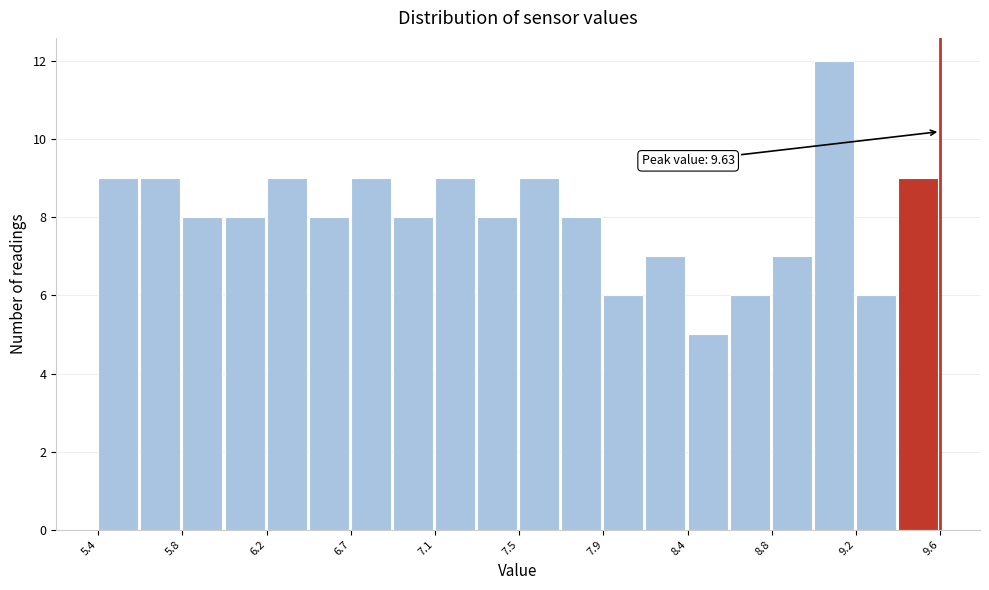

Over which range of the x-axis is the bar tallest?

9.00 to 9.20